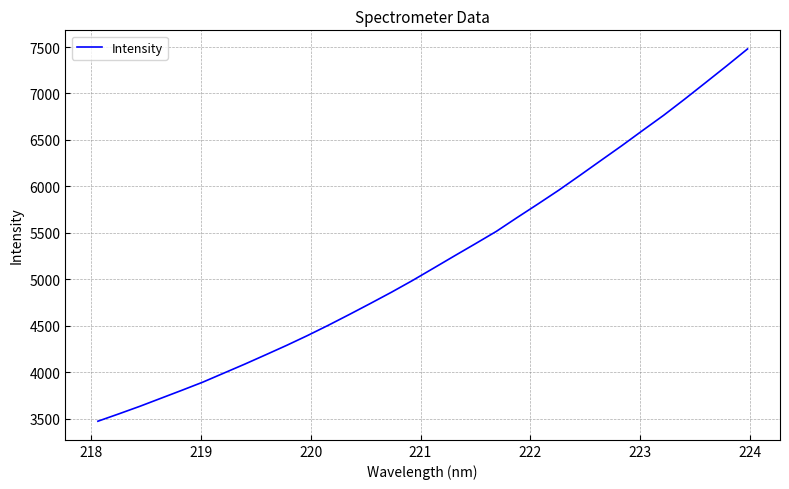

What is the minimum value shown in the chart?

3471.4